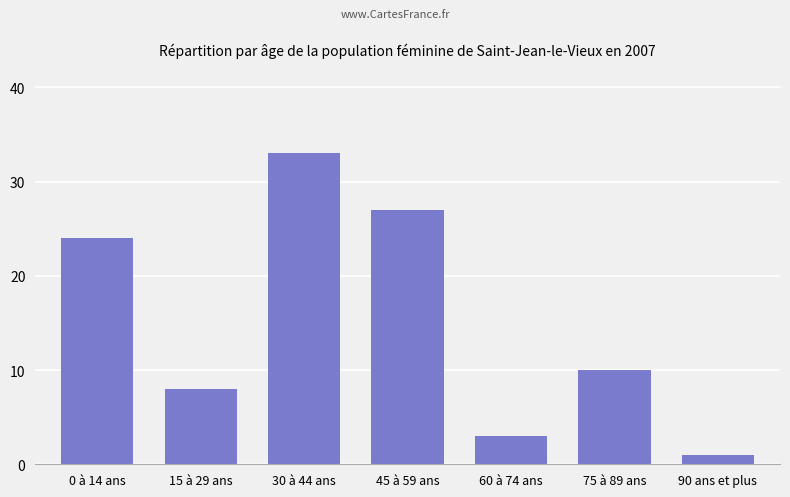

Reading left to right, list all the values displayed in this chart.

0 à 14 ans=24	15 à 29 ans=8	30 à 44 ans=33	45 à 59 ans=27	60 à 74 ans=3	75 à 89 ans=10	90 ans et plus=1